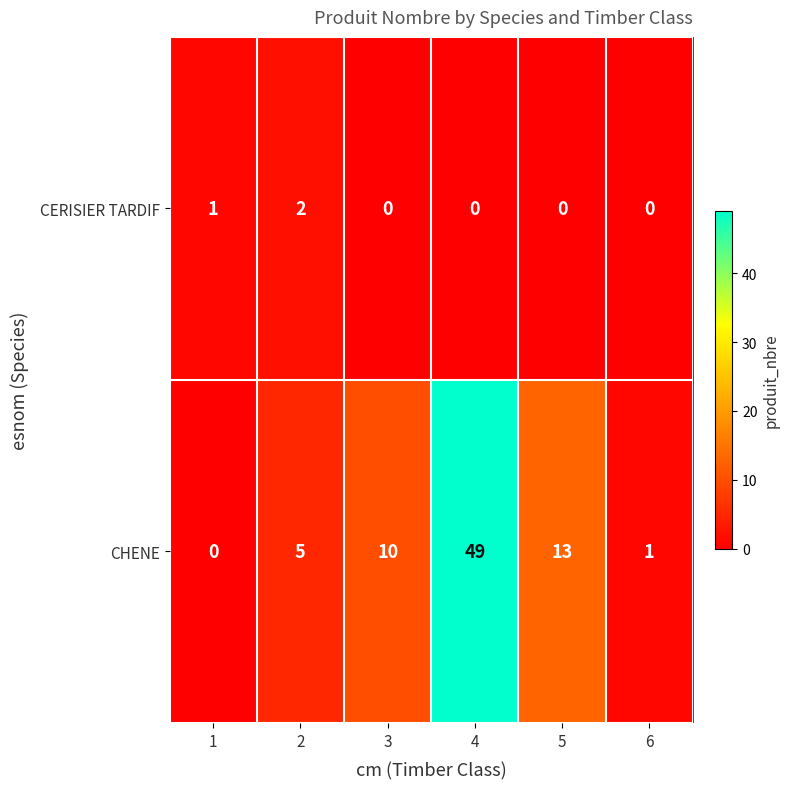

Which series has the largest total across all categories?

CHENE